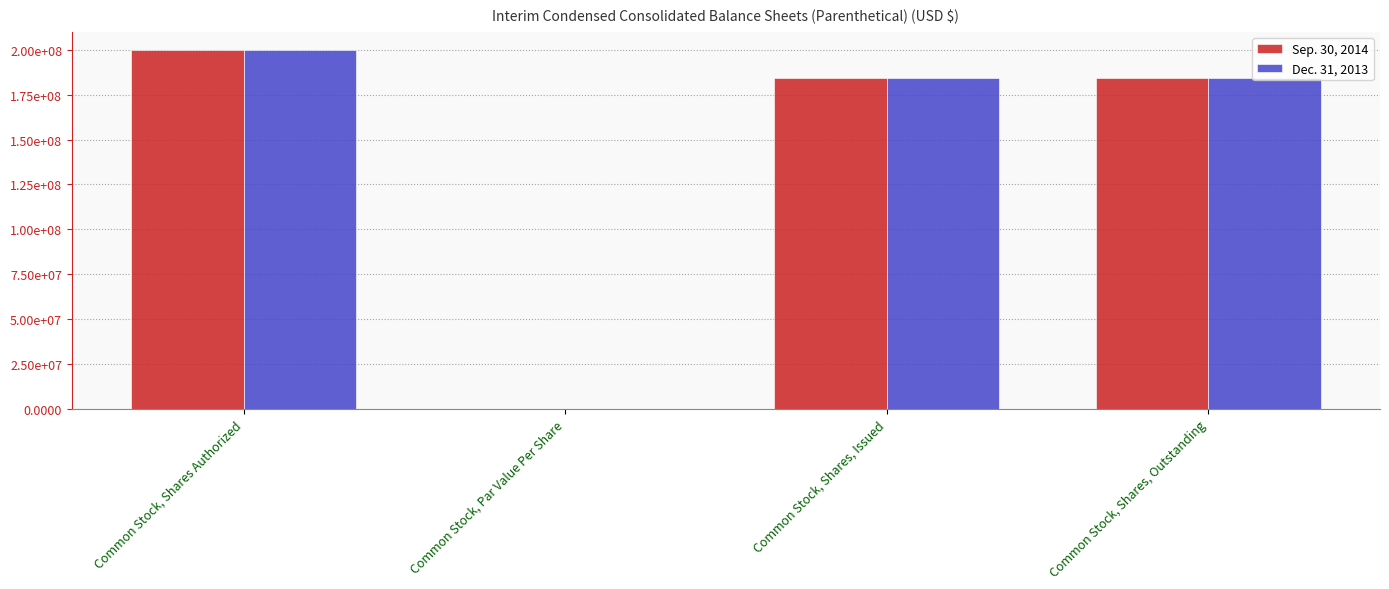

Which series has the largest total across all categories?

Sep. 30, 2014